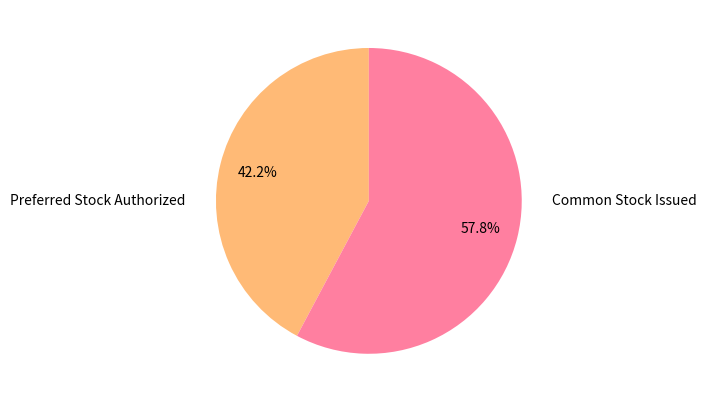

How many segments does this pie chart have?

2